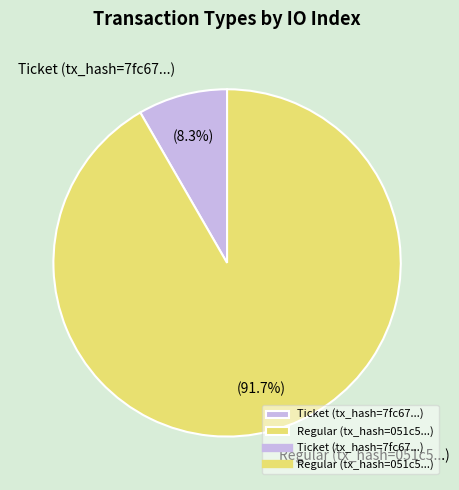

Which slice is the largest?

Regular (tx_hash=051c5...)